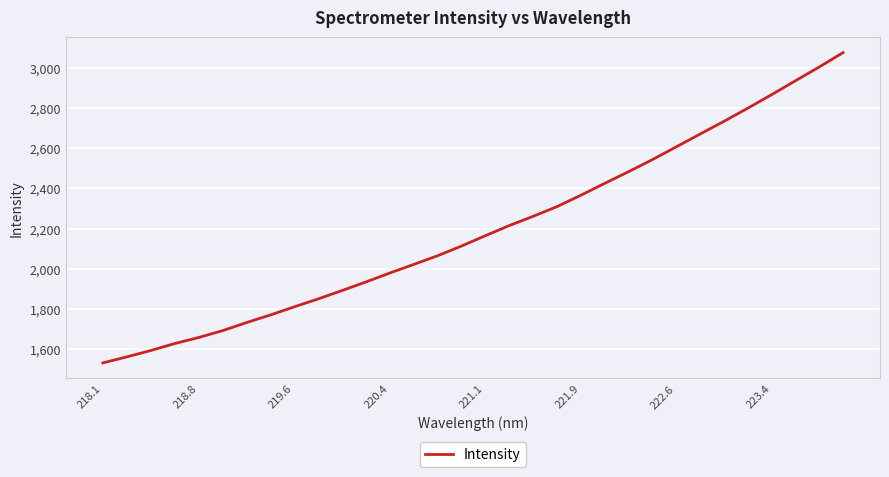

What is the maximum value shown in the chart?

3074.0